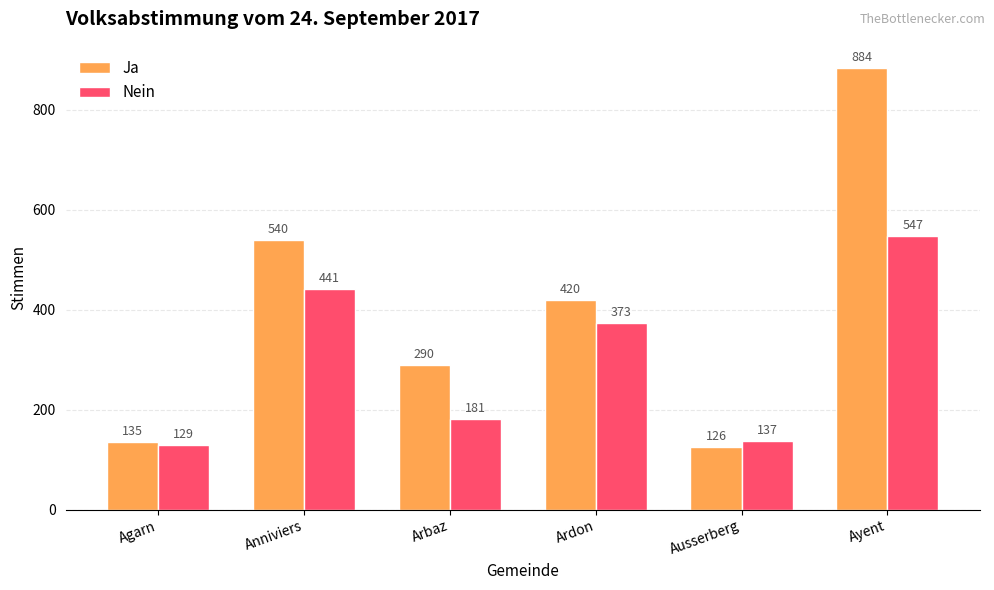

At which label does Ja first exceed 420?

Anniviers